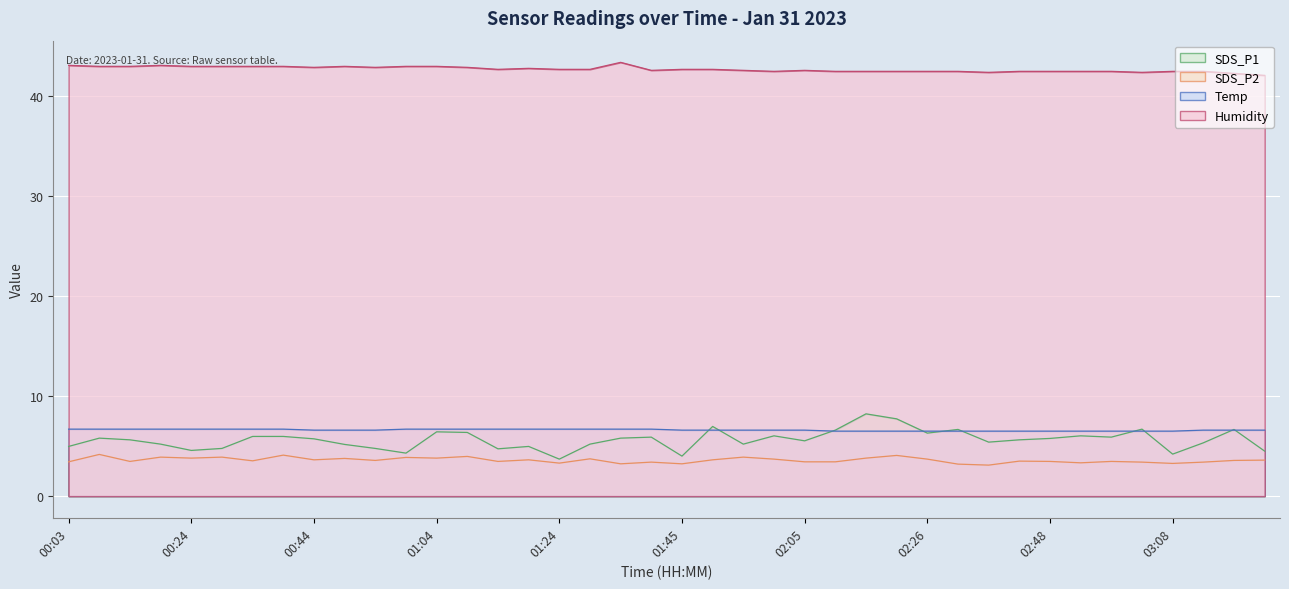

Which series changed the most between 00:59 and 01:29?

SDS_P1